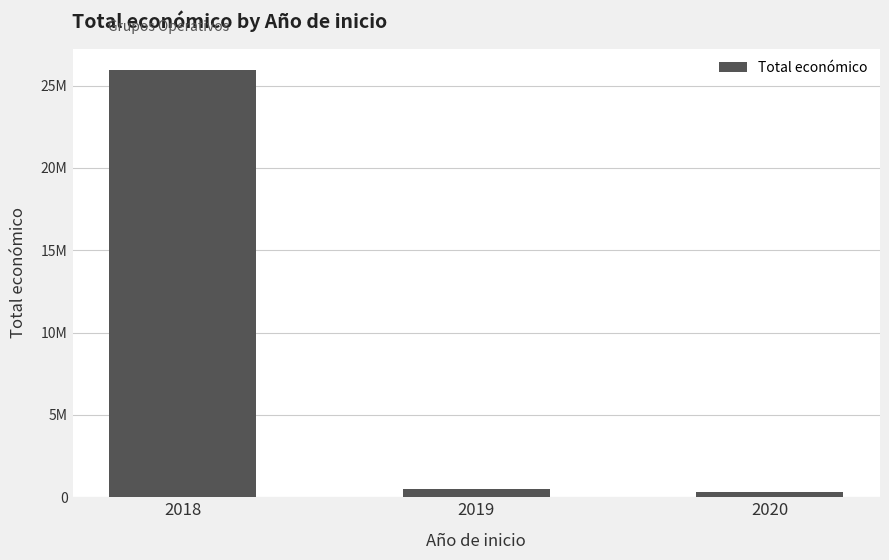

What is the value of the 2nd bar from the left?

480156